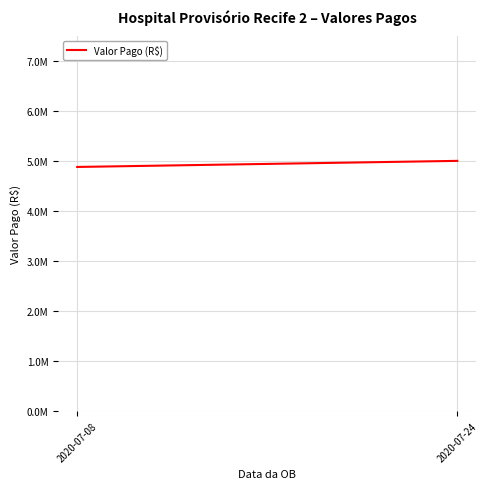

True or false: the data shows 5000000.0 at 2020-07-24.

True